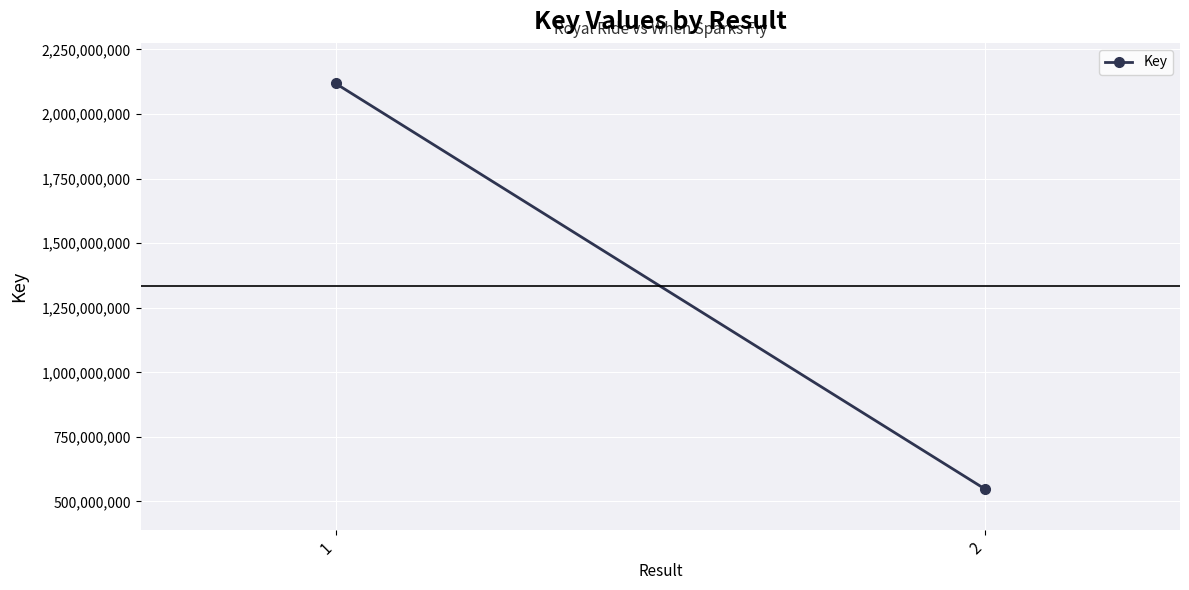

Count the values in the range 547719310 to 2118404738.

2